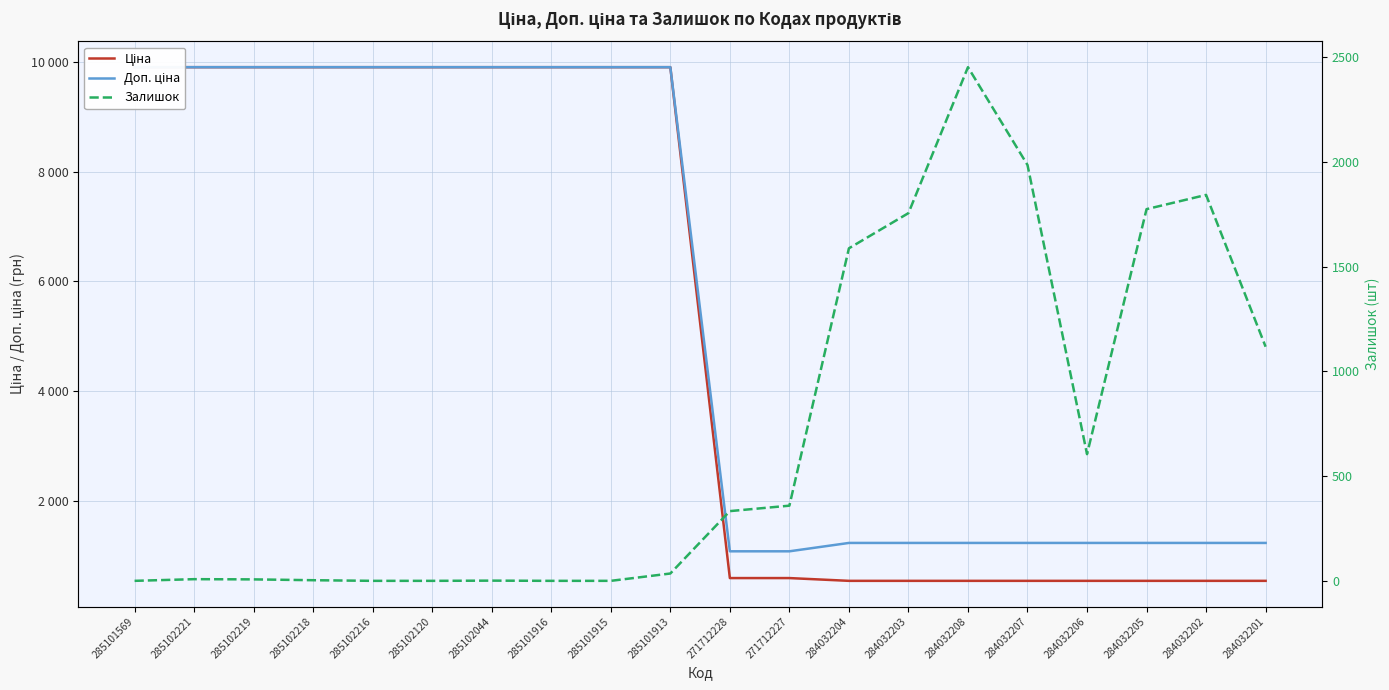

How many data points in Ціна are above 9908?

10